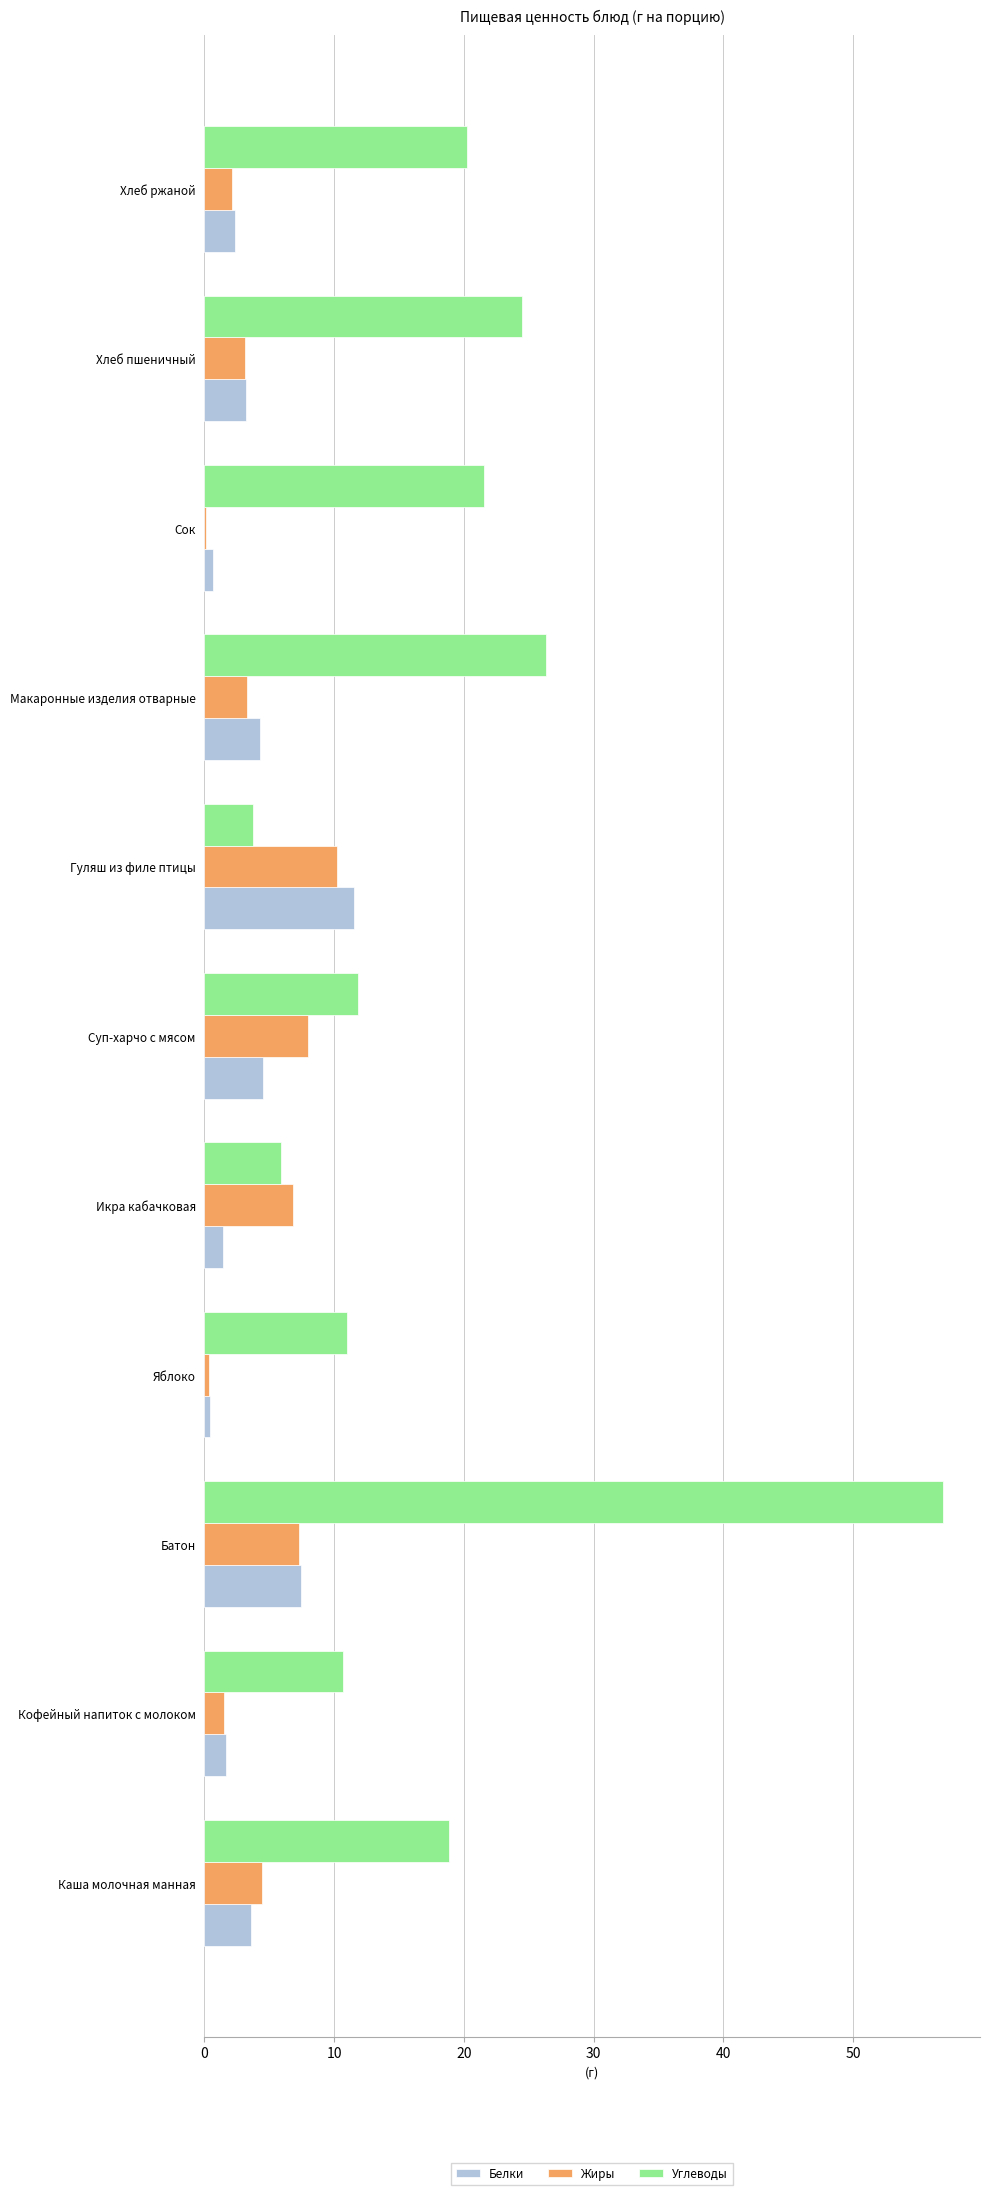

How many data points does each series have?

11